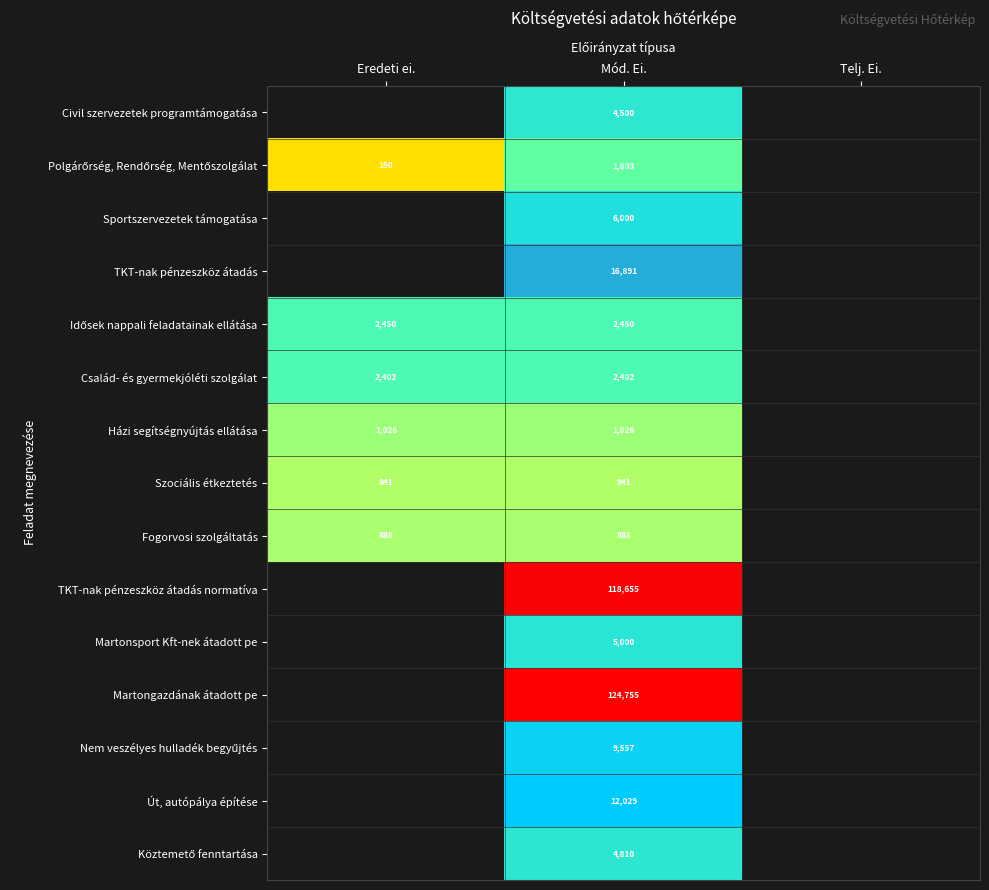

At which category is the sum across all series the highest?

Mód. Ei.